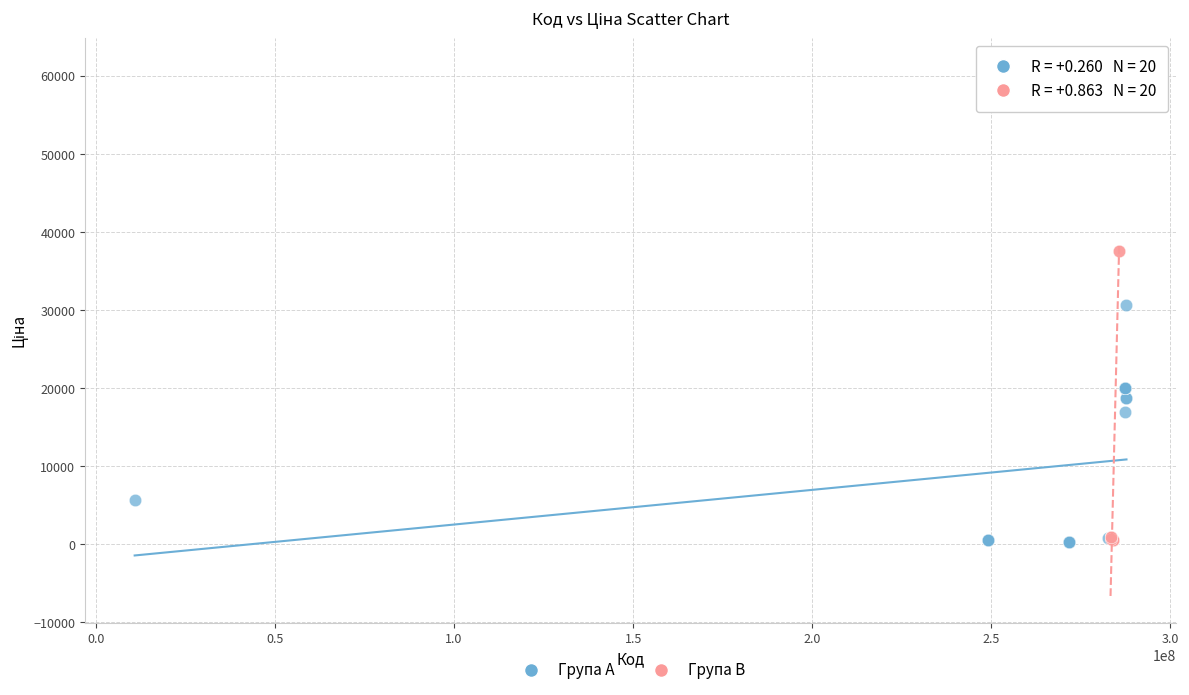

Which series reaches the maximum Y coordinate?

Група B